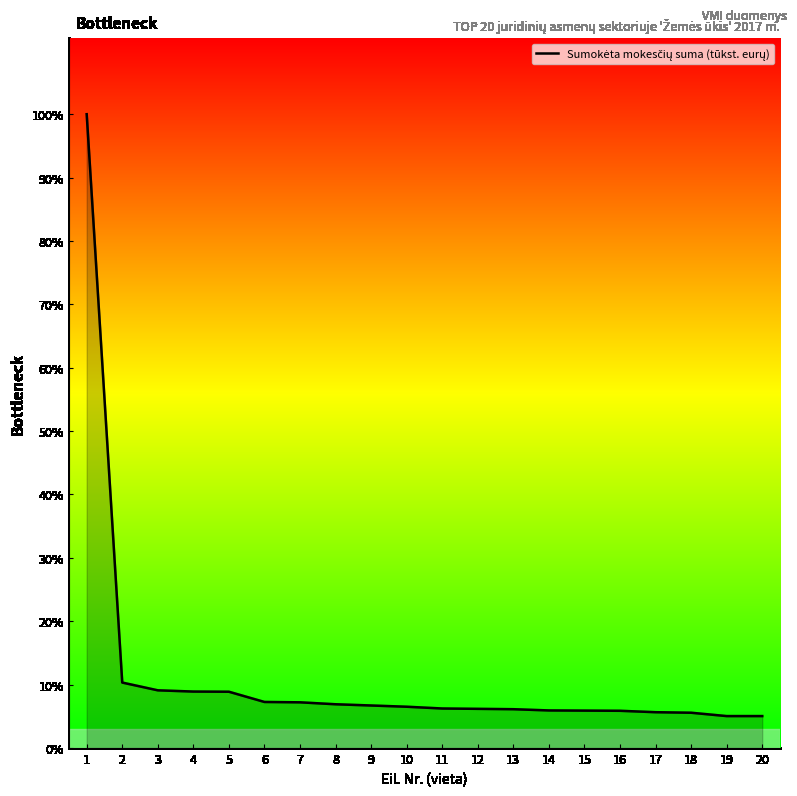

List the labels in order of value, largest first.

1, 2, 3, 4, 5, 6, 7, 8, 9, 10, 11, 12, 13, 14, 15, 16, 17, 18, 19, 20